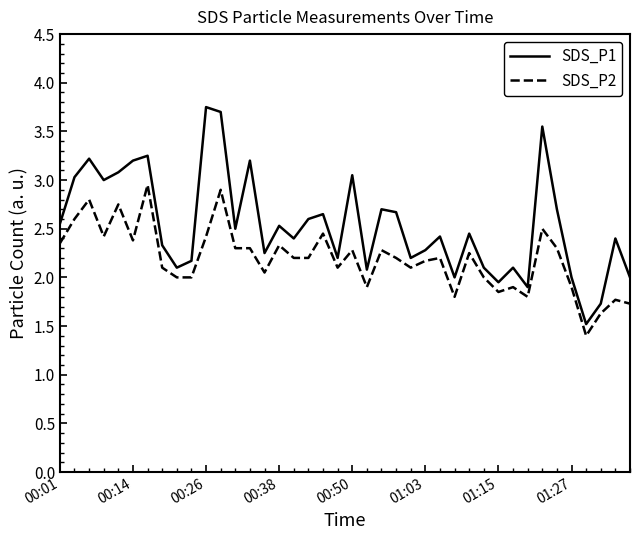

Rank the series by their average value, from lowest to highest.

SDS_P2, SDS_P1